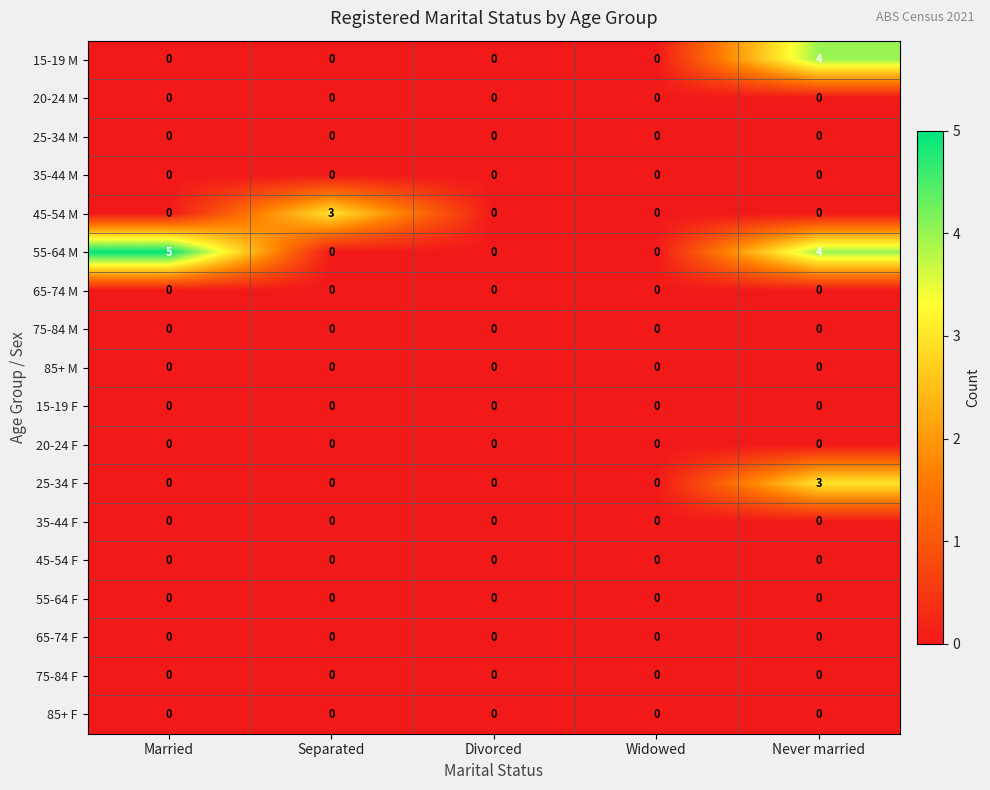

What is the maximum value shown in the chart?

5